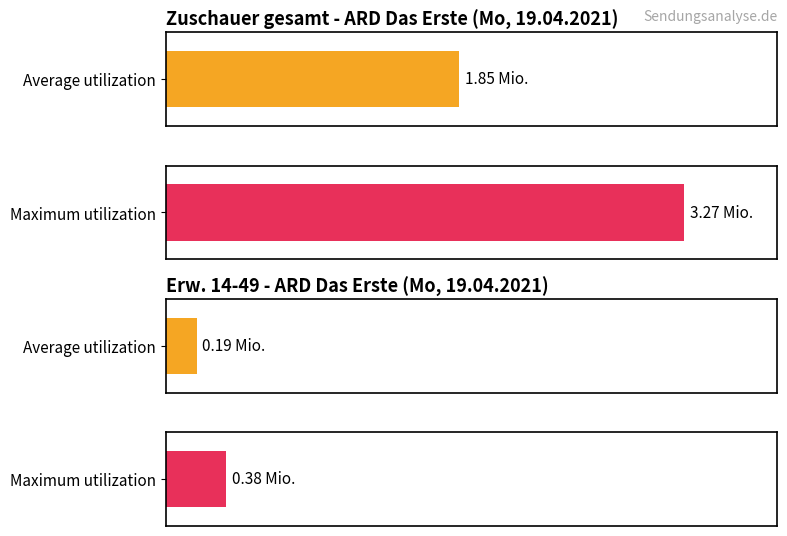

How many distinct data groups are displayed?

2